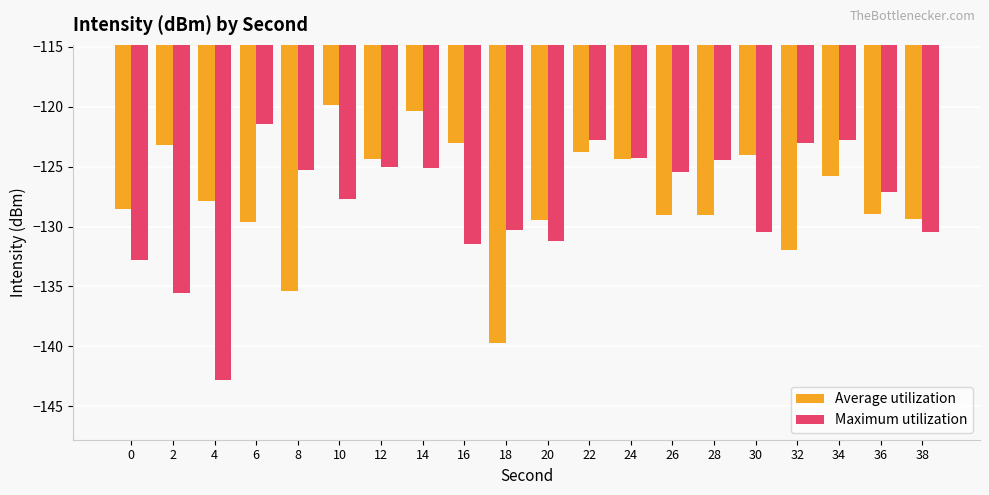

Count the number of data series in this chart.

2